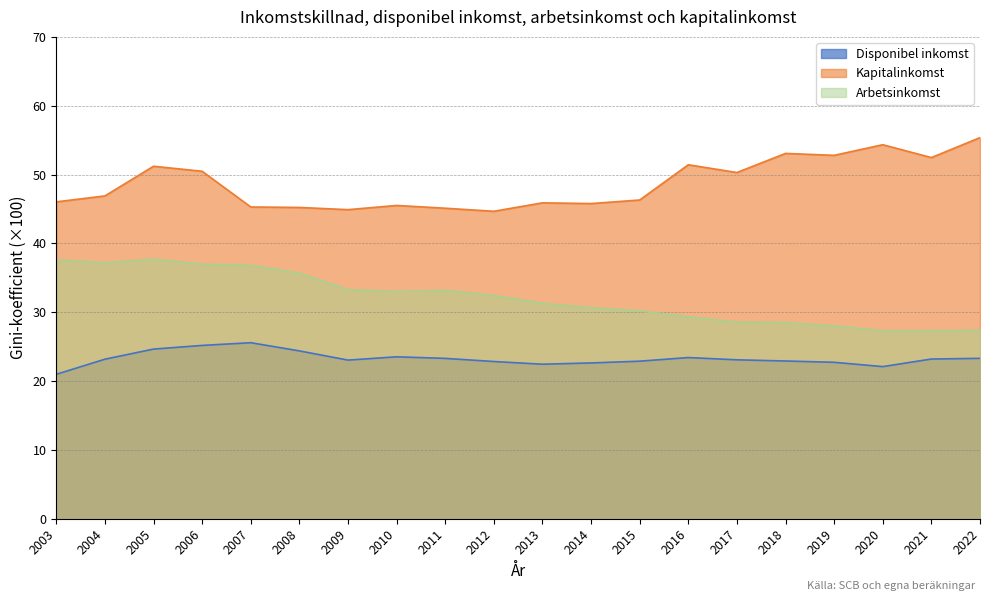

What is the sum of the Kapitalinkomst values at 2013 and 2009?

90.8